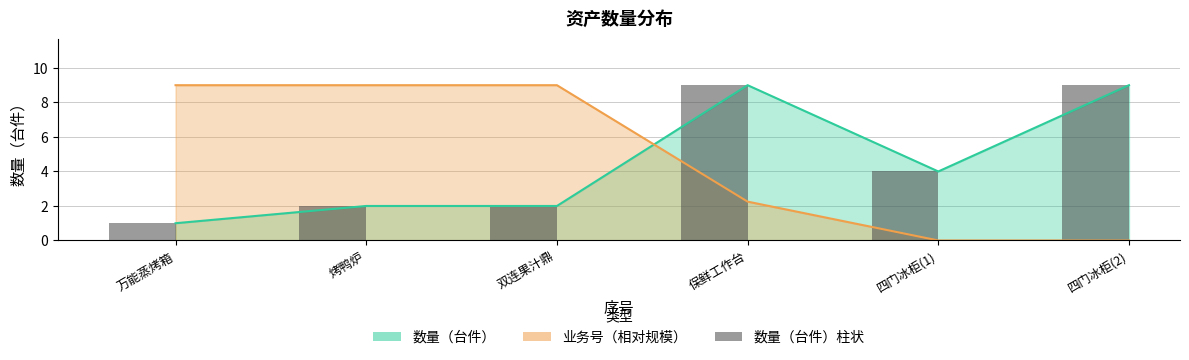

Does the chart contain stacked bars?

No